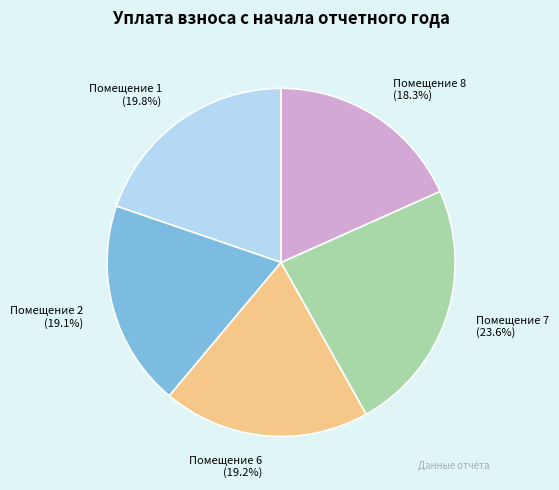

What percentage is NOT represented by Помещение 6?

80.8%